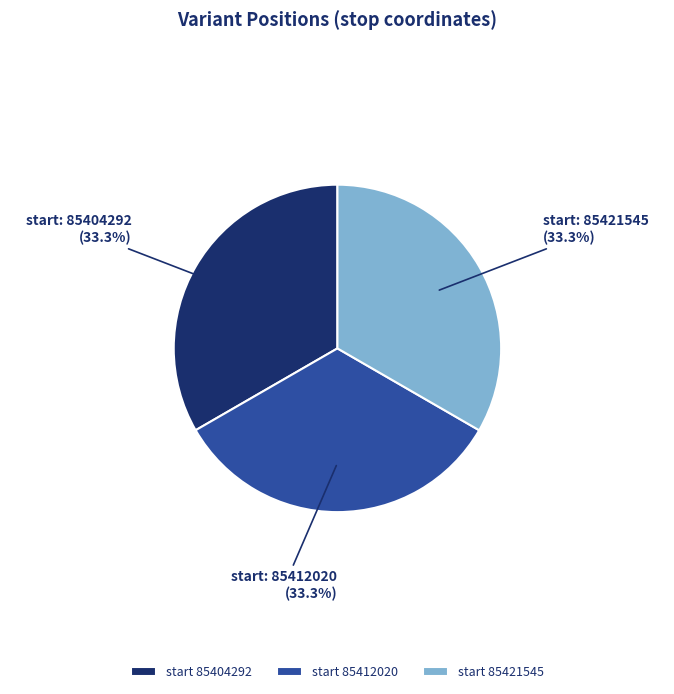

How much of the chart is everything except start 85404292?

66.7%